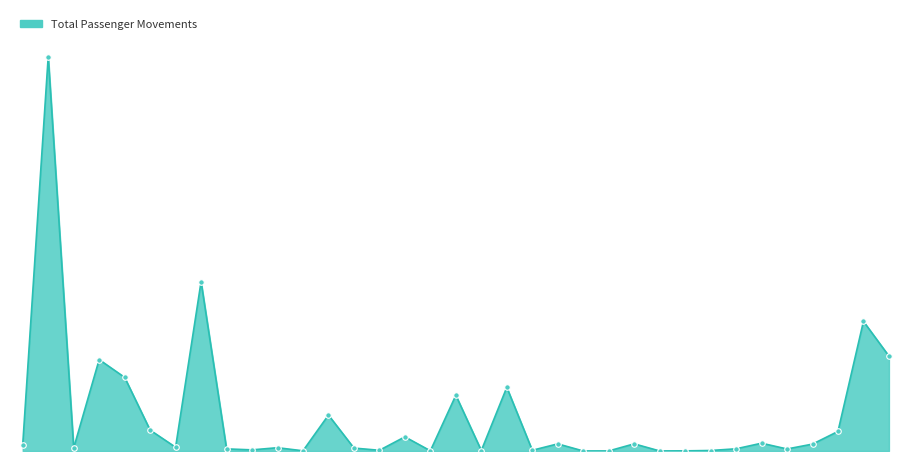

List the labels in order of value, smallest first.

KSJ, KZI, KSO, KZS, JKL, JSY, JTY, LRS, KIT, JSH, JIK, MLO, IOA, LXS, JNX, AXD, JKH, GPA, AOK, PAS, KLX, KVA, MJT, JSI, PVK, EFL, JMK, JTR, KGS, CHQ, CFU, SKG, RHO, HER, ATH